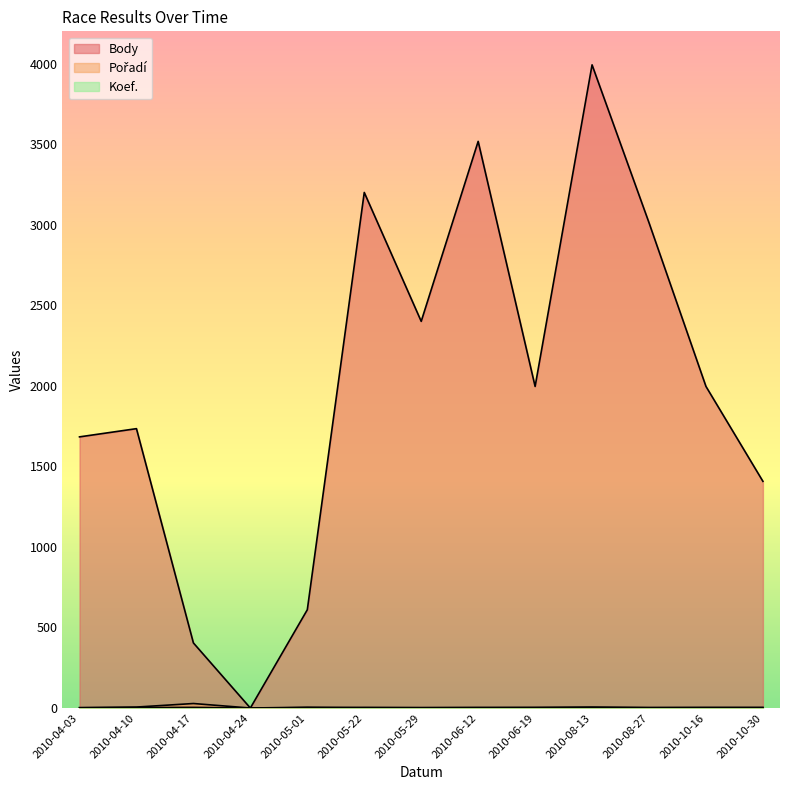

Does the chart display data point markers on the line(s)?

No